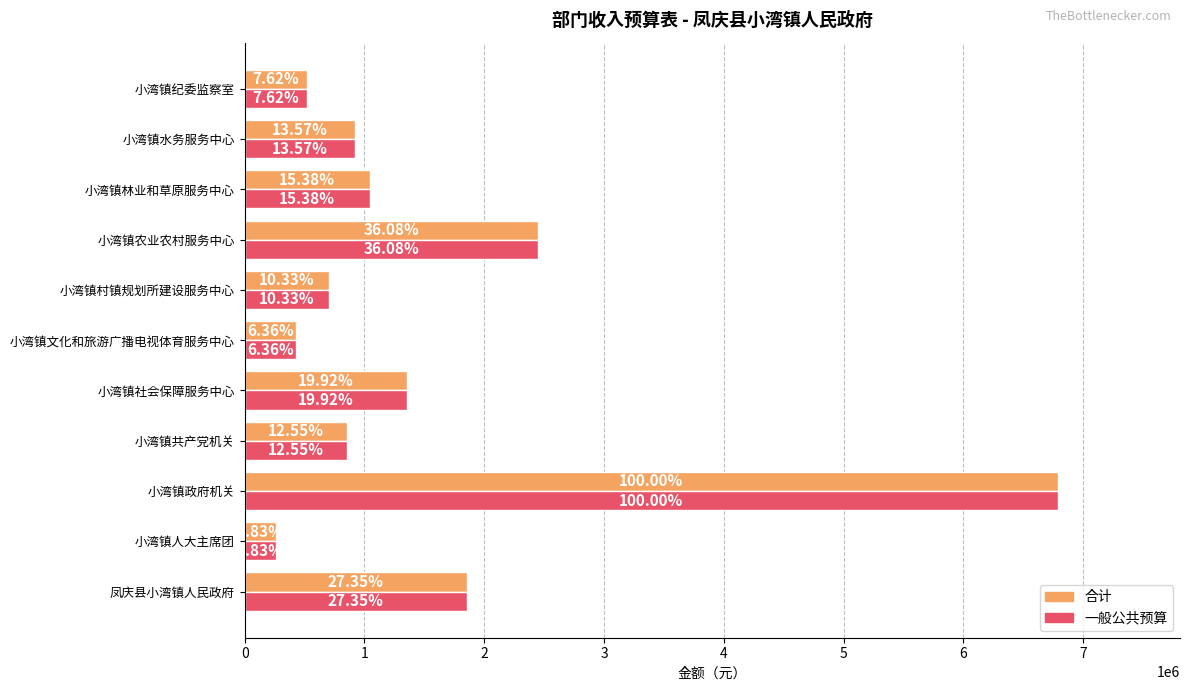

What is the sum of all 一般公共预算 values?

17180446.0